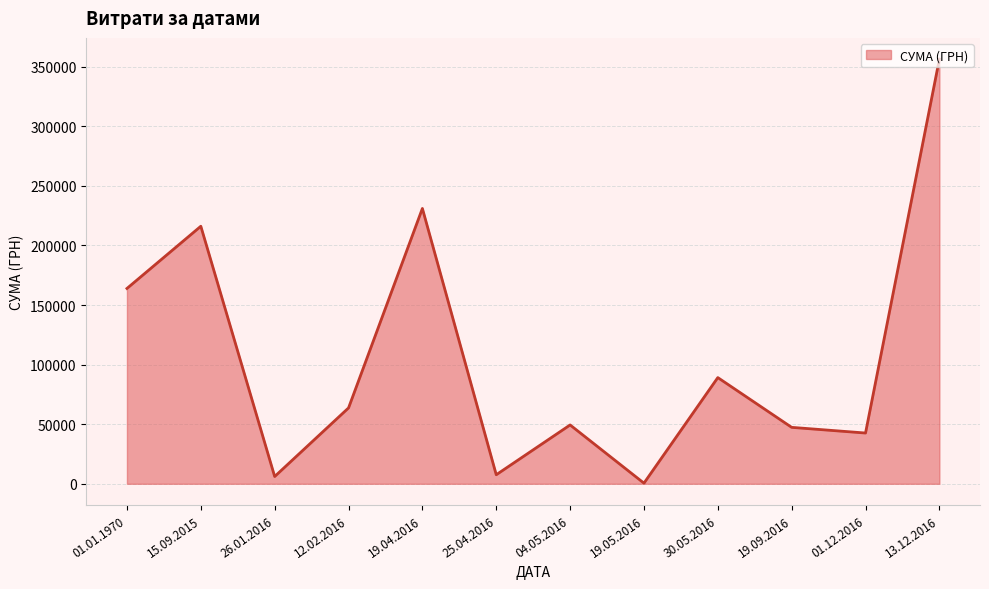

What is the label of the 12th point from the left?

13.12.2016